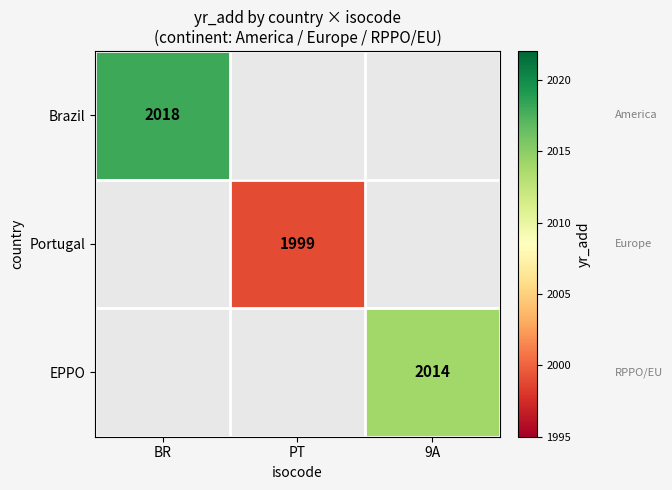

The value of Brazil at BR is 2018. True or false?

True